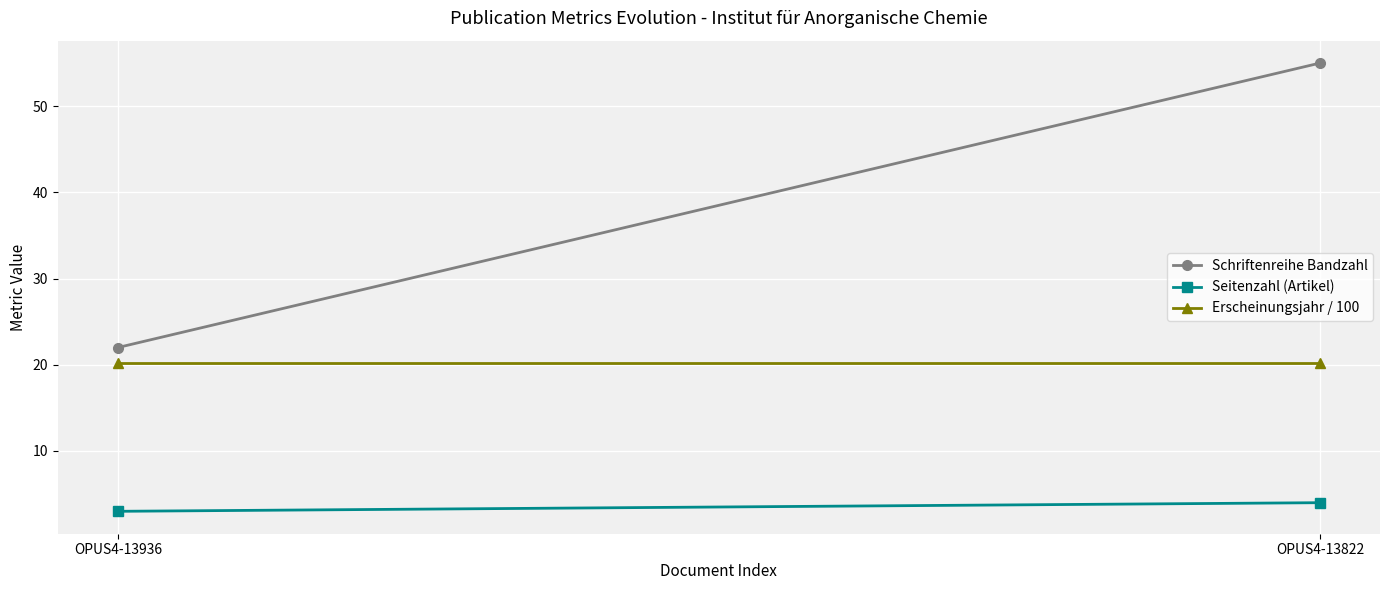

Rank the series by their maximum value, from highest to lowest.

Schriftenreihe Bandzahl, Erscheinungsjahr / 100, Seitenzahl (Artikel)